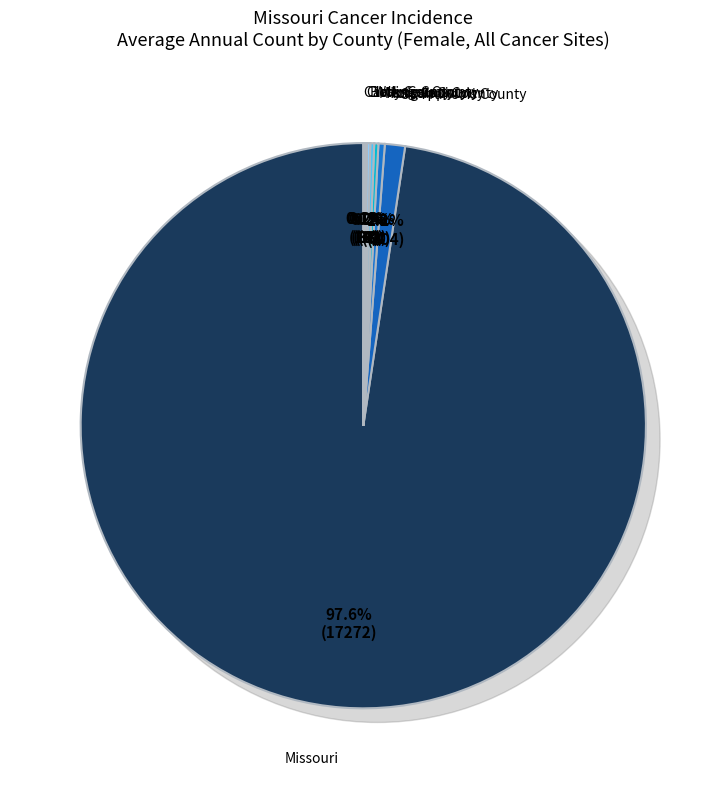

Rank the categories by value from lowest to highest.

Scotland County, Mercer County, Sullivan County, Carter County, Clark County, Bollinger County, Wayne County, Mississippi County, Morgan County, St. Francois County, Missouri